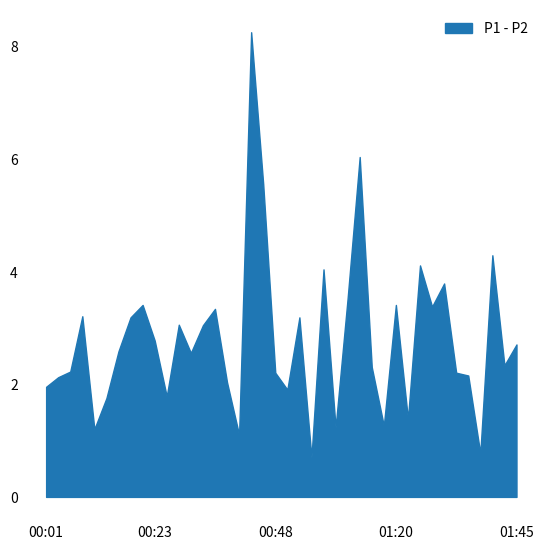

How many lines are shown in the chart?

1